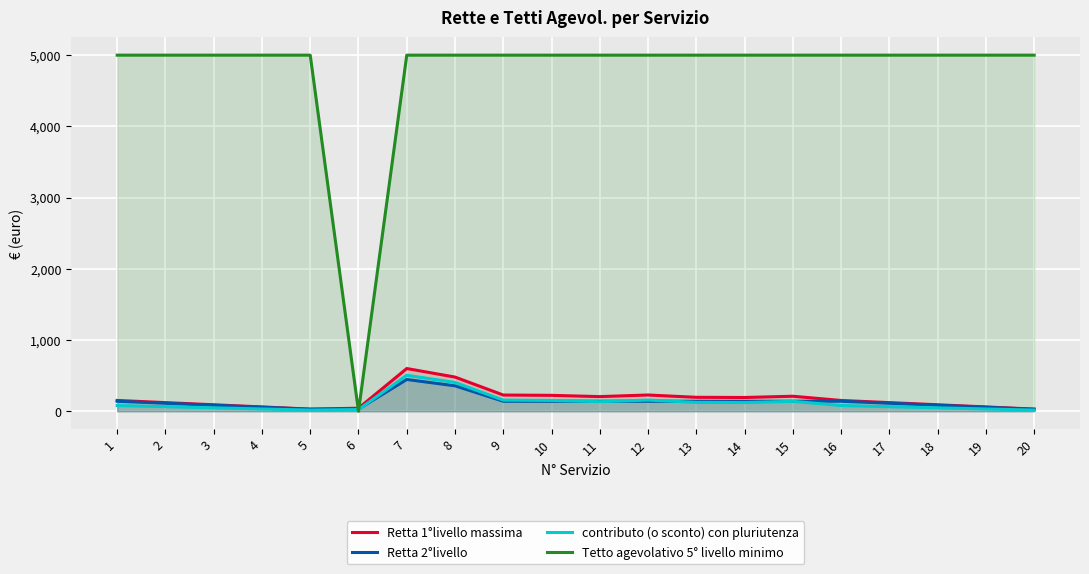

How many lines are shown in the chart?

4